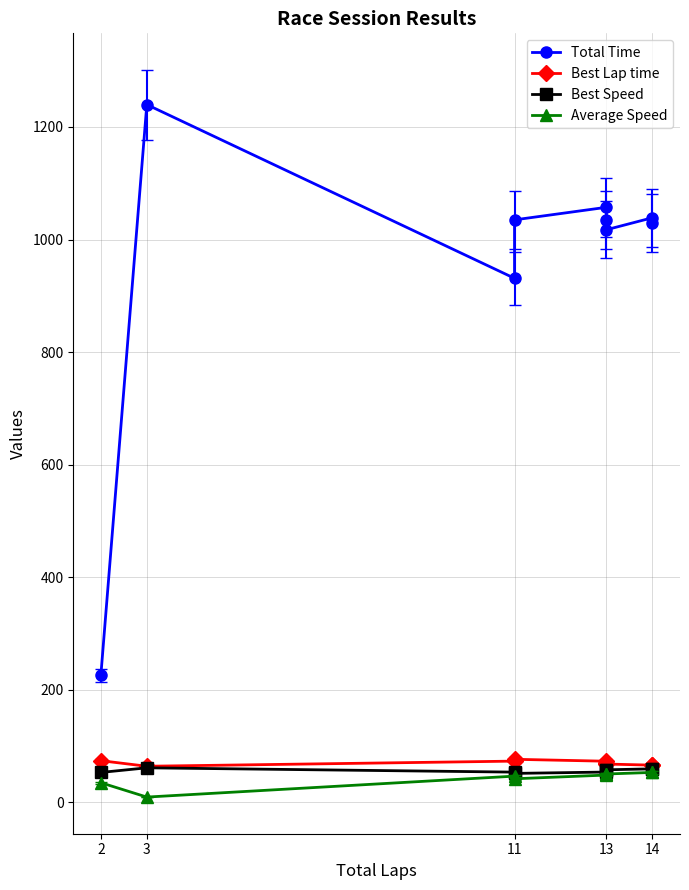

What is the difference between the second highest and minimum values in the Average Speed series?

43.8